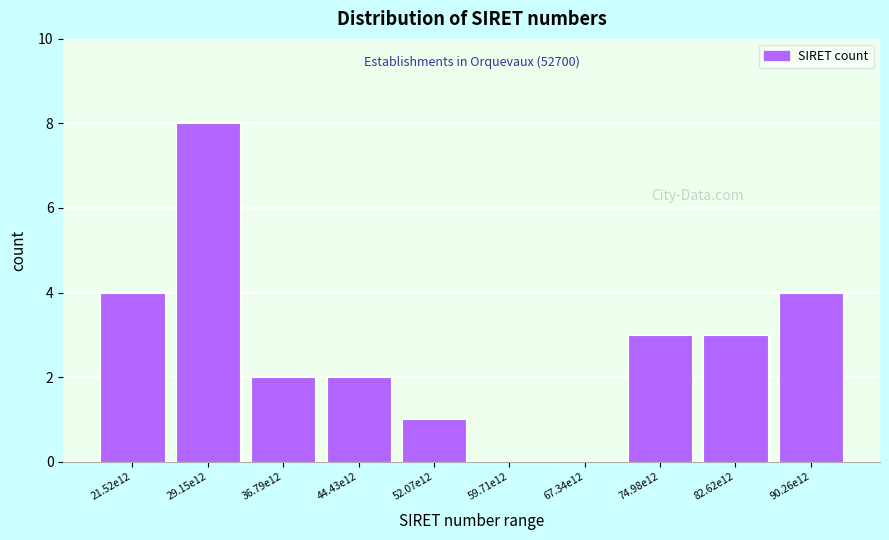

Reading right to left, what are all the values shown in this chart?

90.26e12=4	82.62e12=3	74.98e12=3	67.34e12=0	59.71e12=0	52.07e12=1	44.43e12=2	36.79e12=2	29.15e12=8	21.52e12=4